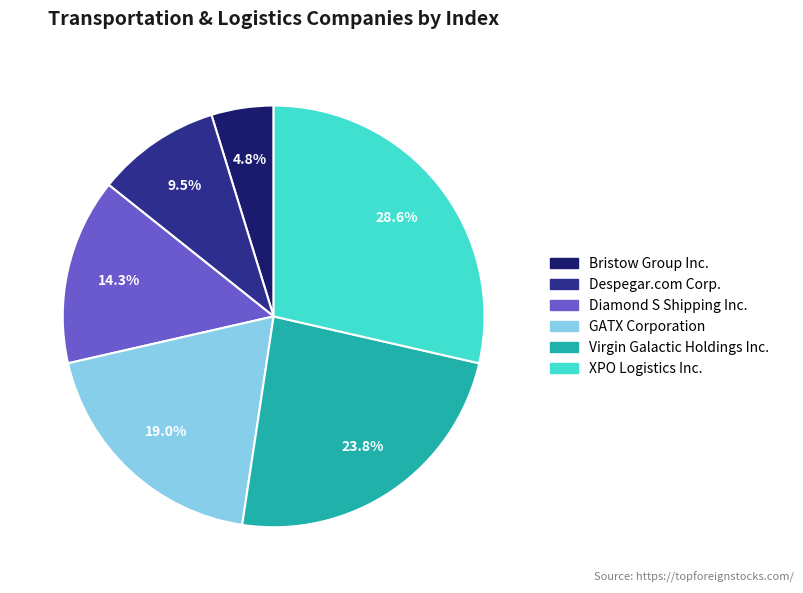

How many slices are in this pie chart?

6